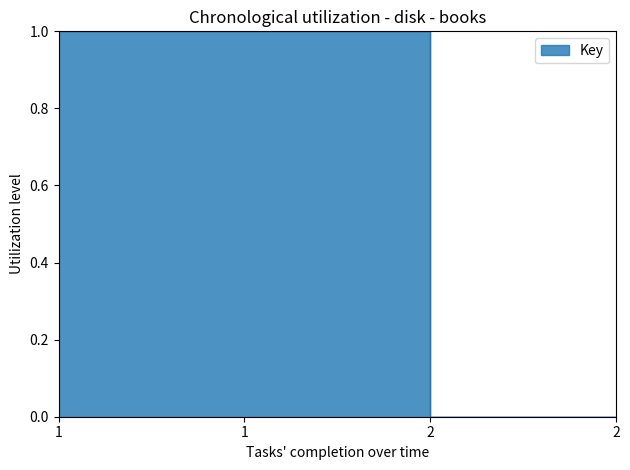

List the labels in order of value, largest first.

1, 1, 2, 2